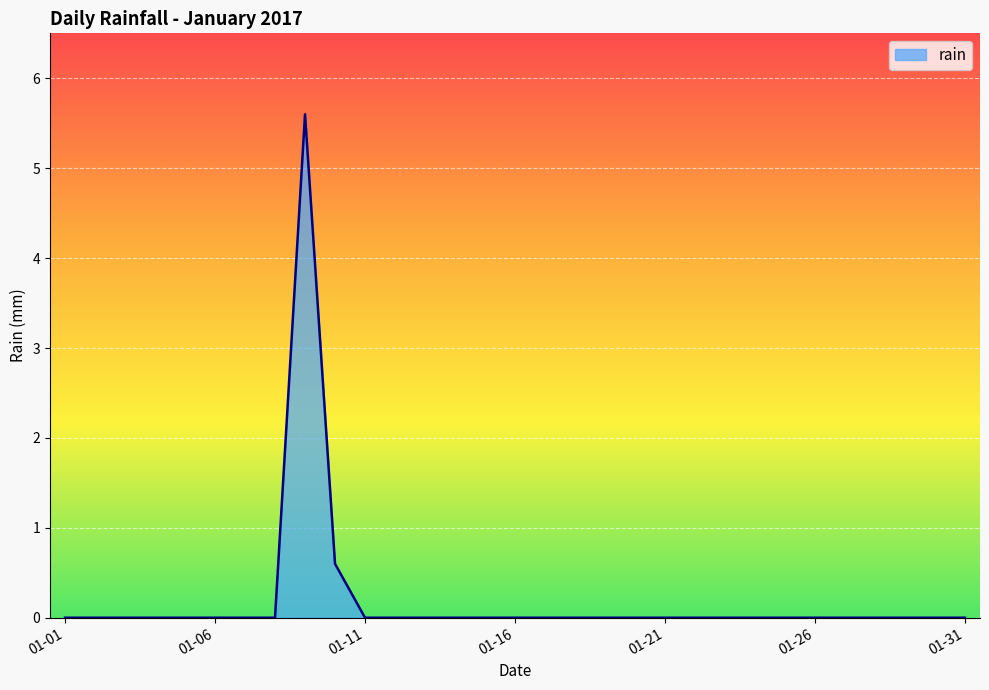

Does the chart have visible grid lines?

Yes